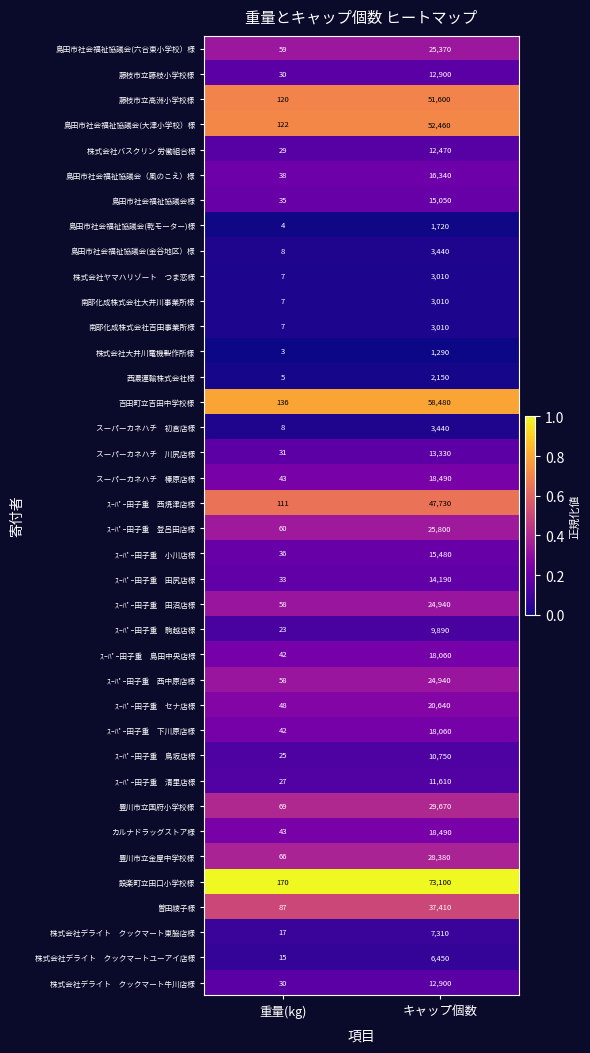

What is the spread (max minus min) of values at キャップ個数?

71810